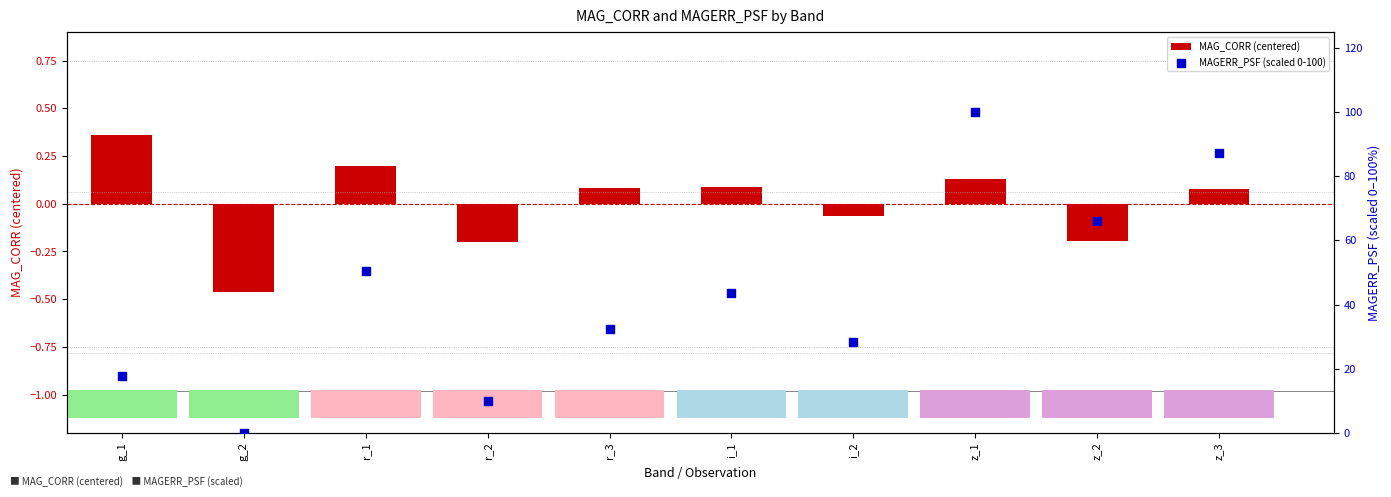

Which series contains the highest Y value?

MAGERR_PSF (scaled 0-100)